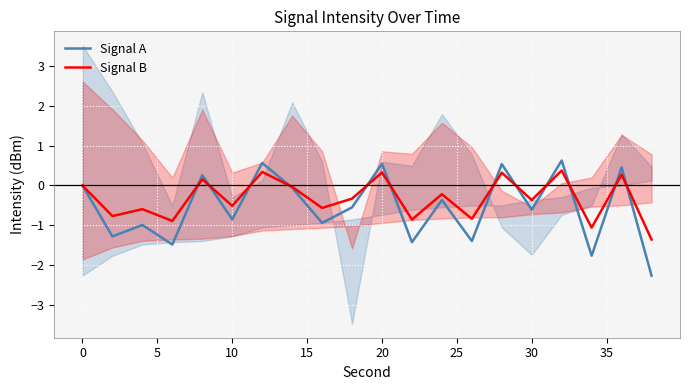

Which series ends up on top after the final intersection of Signal B and Signal A?

Signal B